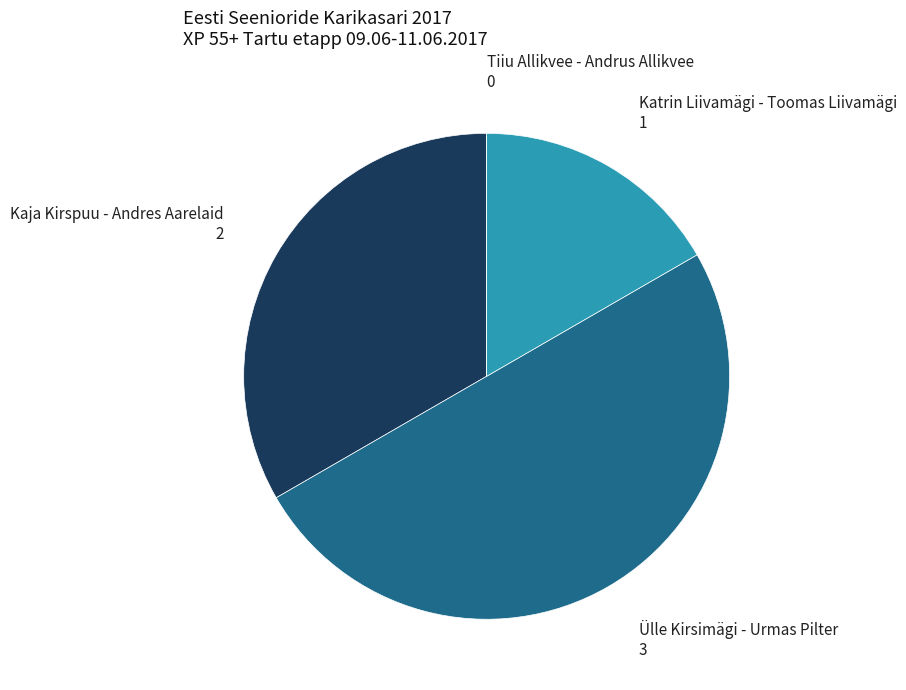

Does Kaja Kirspuu - Andres Aarelaid account for over 50% of the chart?

No